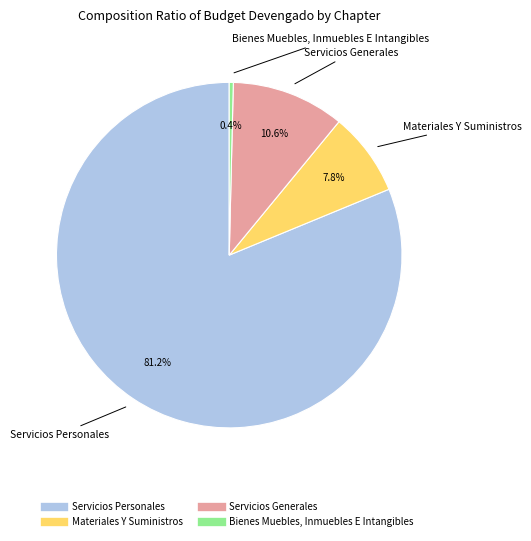

To the nearest percent, what is the difference between the Servicios Personales and Bienes Muebles, Inmuebles E Intangibles slice percentages?

81%